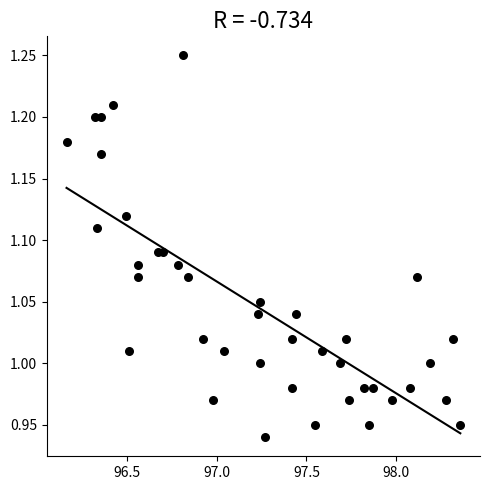

What is the range of Y values (max minus min)?

0.3